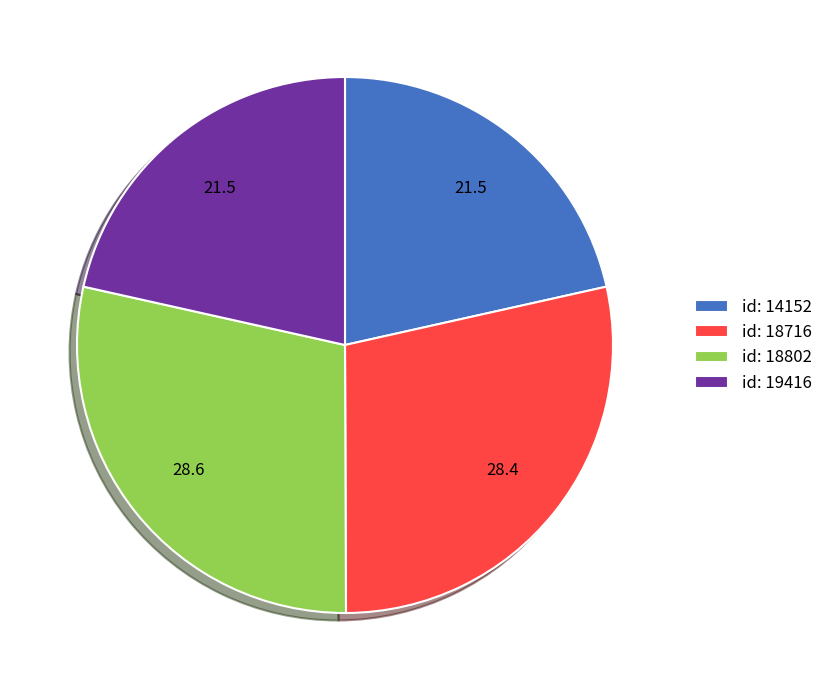

Approximately how many times larger is the value at id: 18802 compared to id: 19416?

1.3